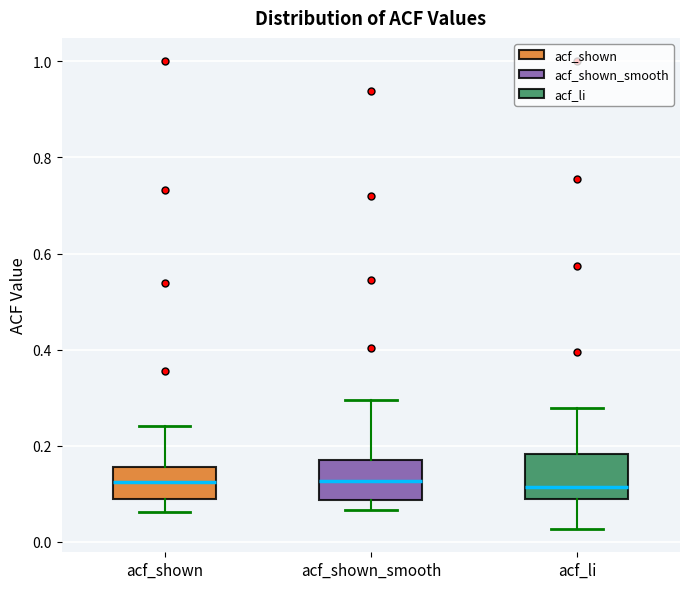

Reading left to right, read every box against the y-axis: the position of its median line, the range the box covers, and the ends of its whiskers. The values are not printed on the chart, so give them approximately, as read against the axis.

acf_shown: median 0.12, box 0.08 to 0.16, whiskers 0.06 to 0.24
acf_shown_smooth: median 0.12, box 0.08 to 0.18, whiskers 0.06 to 0.30
acf_li: median 0.12, box 0.08 to 0.18, whiskers 0.02 to 0.28